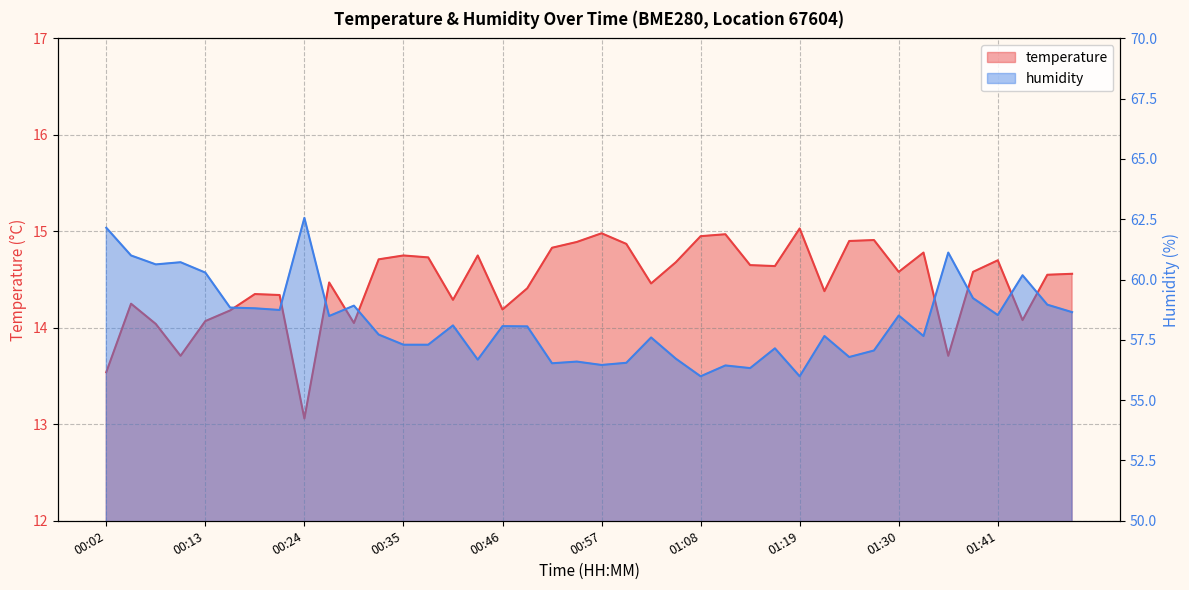

Does the chart display data point markers on the line(s)?

No